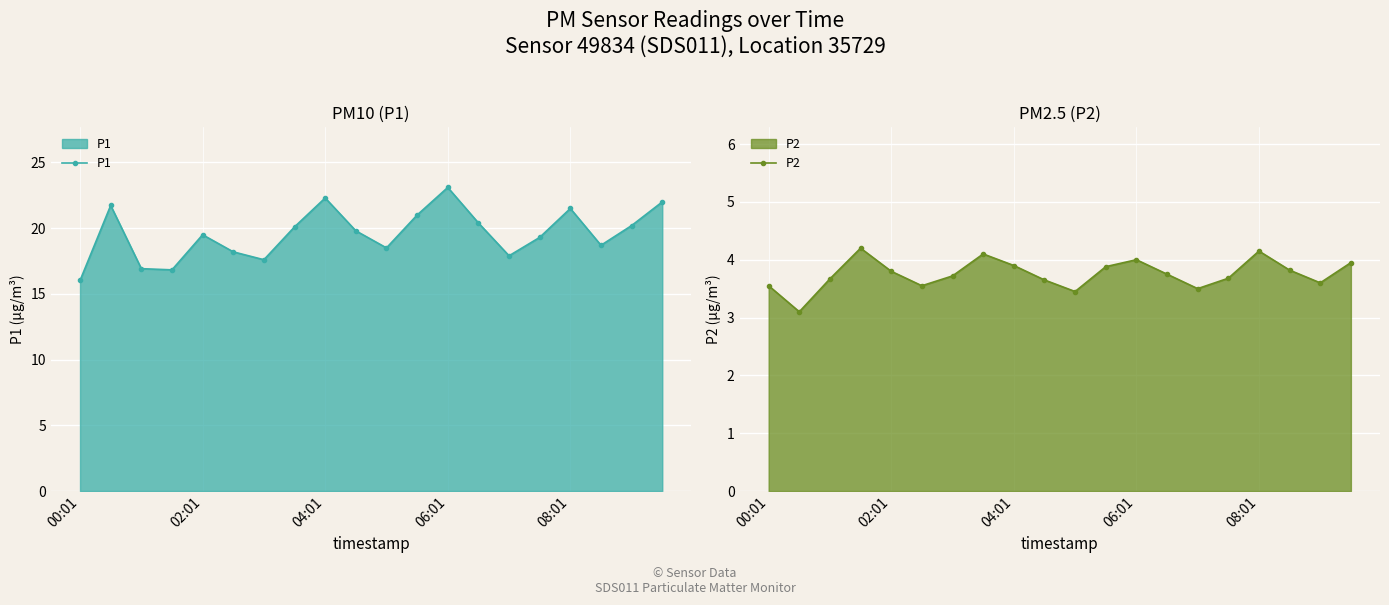

What position from the left is 11?

12